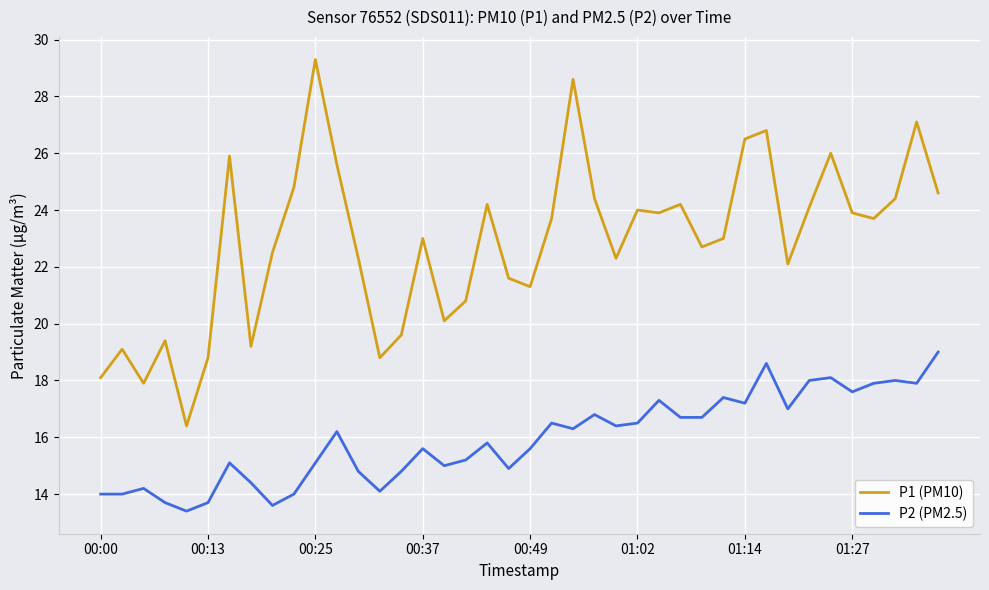

List the series in order of their peak value, lowest first.

P2 (PM2.5), P1 (PM10)